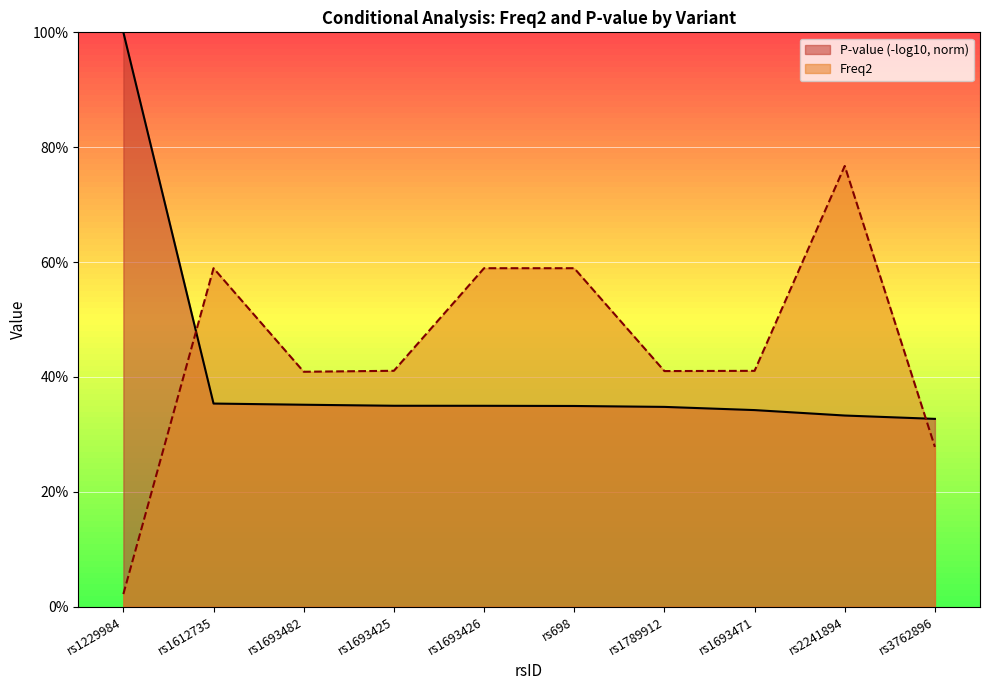

How many points are lower than both their immediate neighbors (excluding endpoints)?

2